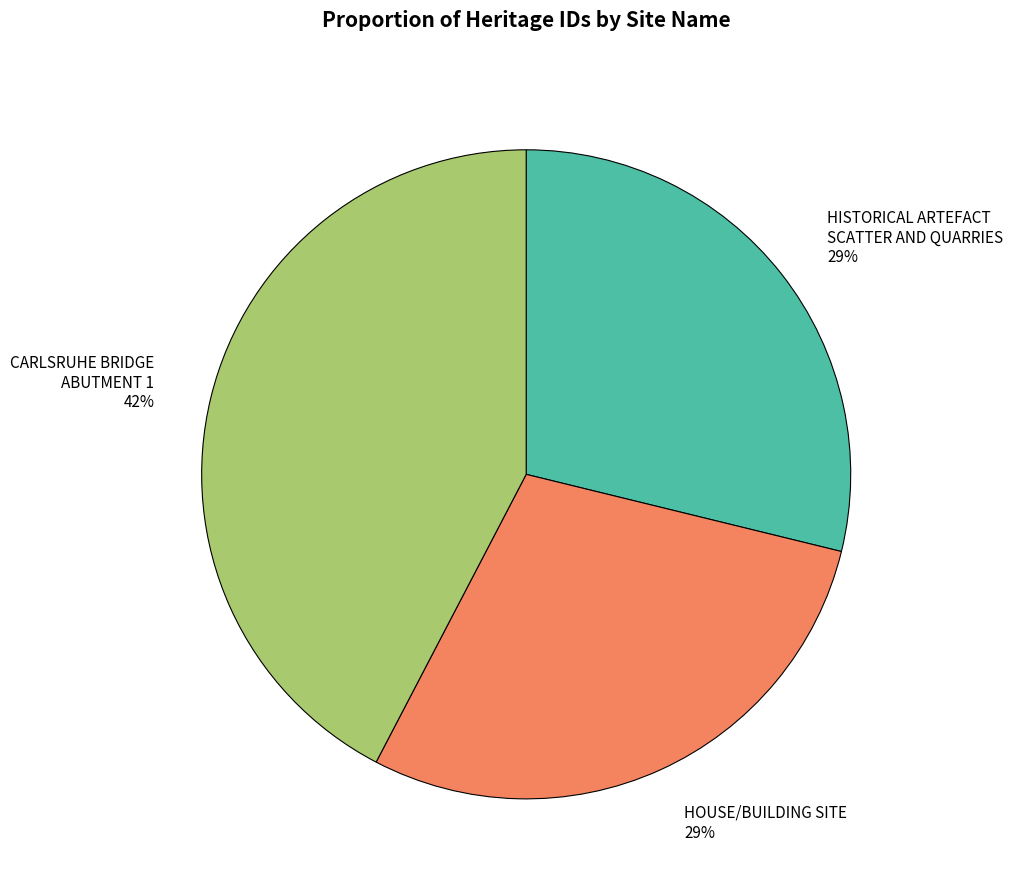

The CARLSRUHE BRIDGE ABUTMENT 1 42% slice represents 42% of the pie. True or false?

True